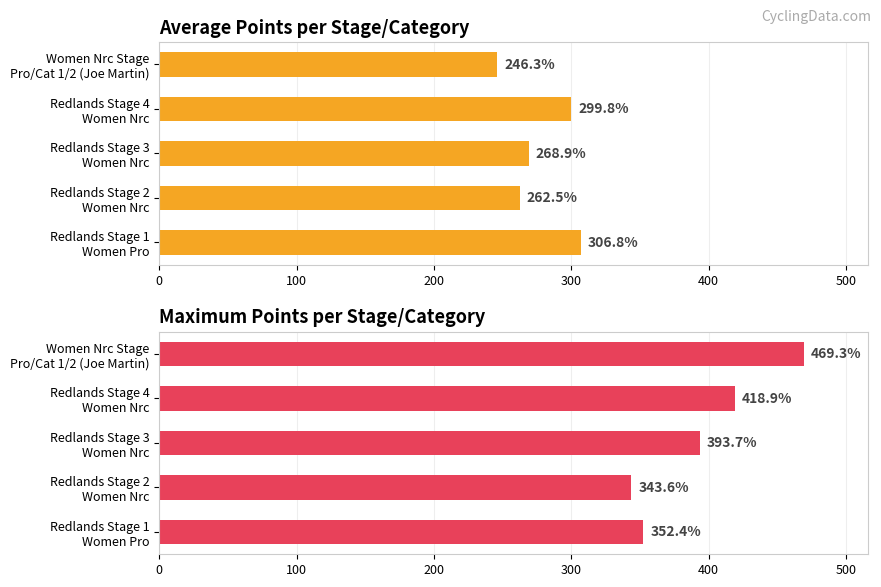

How many groups of bars are there?

5